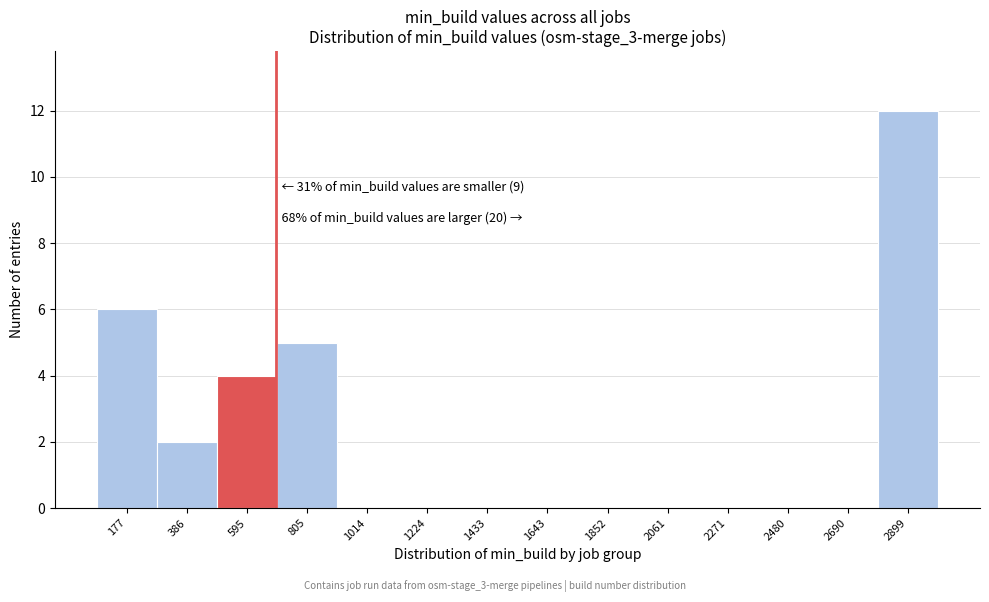

Reading left to right, extract all data points from this chart.

177=6	386=2	595=4	805=5	1014=0	1224=0	1433=0	1643=0	1852=0	2061=0	2271=0	2480=0	2690=0	2899=12